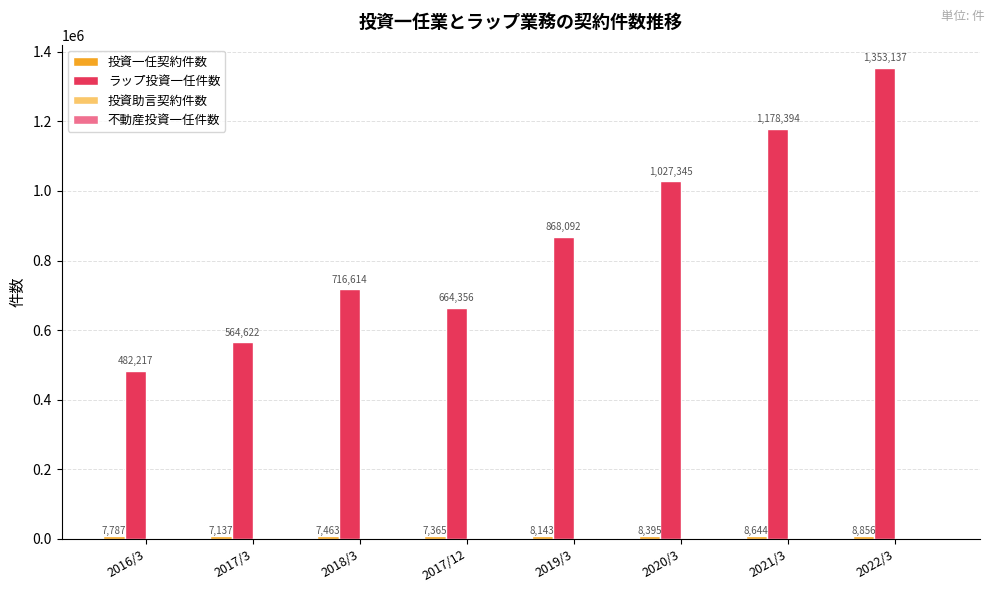

How many data points does each series have?

8